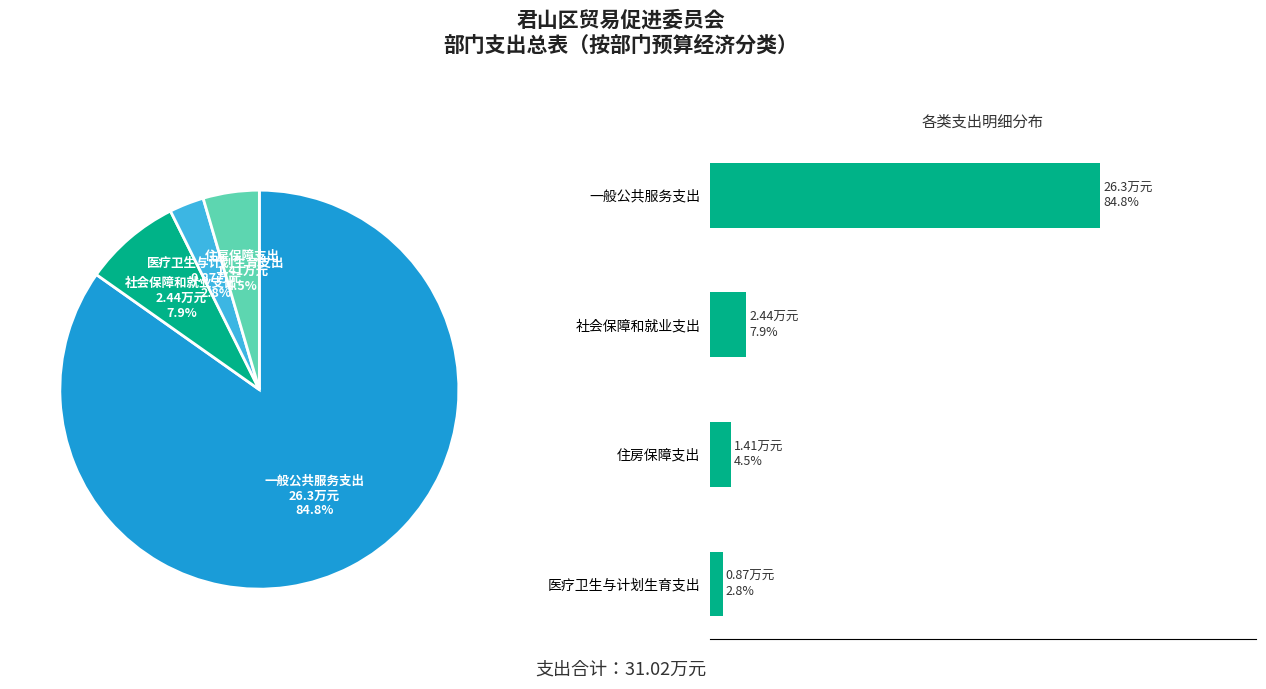

Which category accounts for the majority?

一般公共服务支出